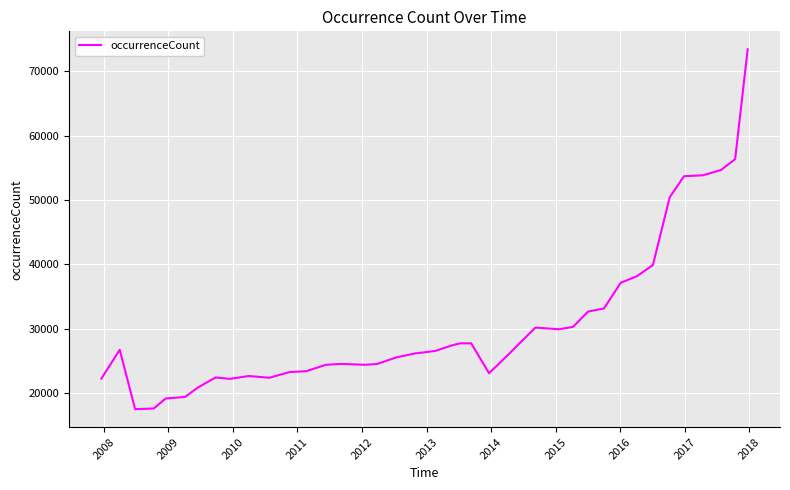

What is the difference between the maximum and minimum values?

55951